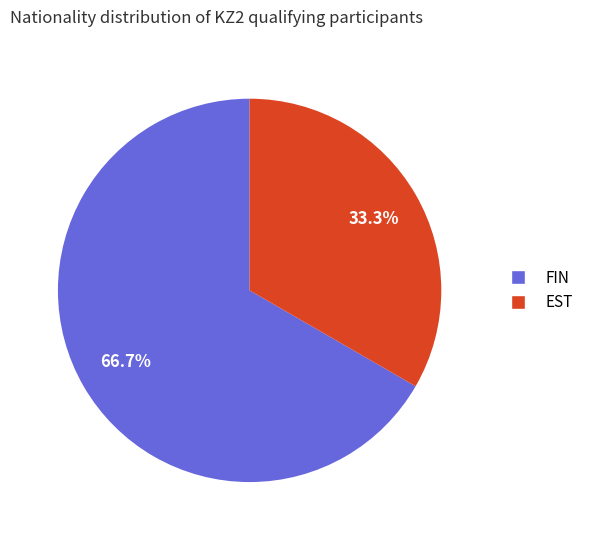

Approximately how many times larger is the value at EST compared to FIN?

0.5